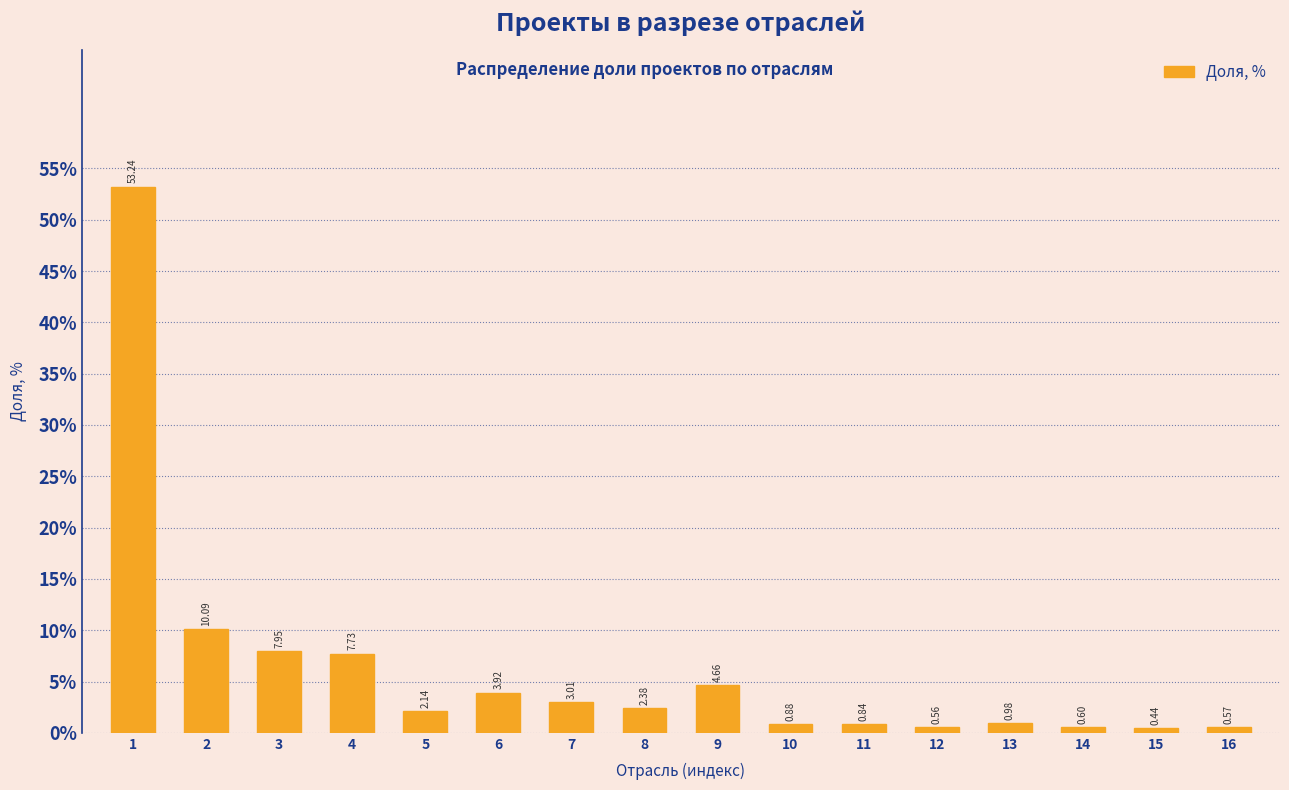

Rank the categories by value from lowest to highest.

15, 12, 16, 14, 11, 10, 13, 5, 8, 7, 6, 9, 4, 3, 2, 1